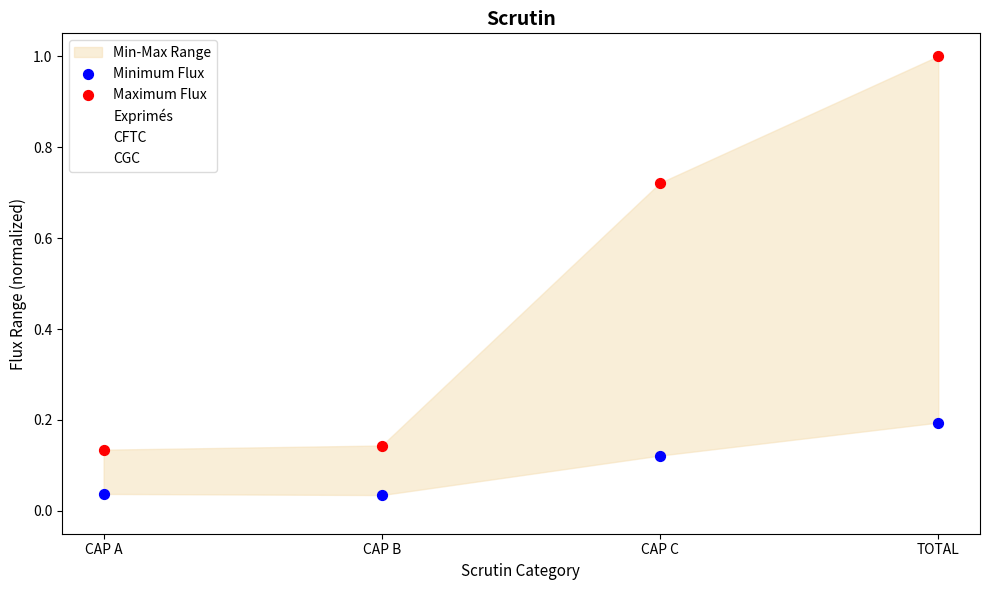

Which series has the widest spread of Y values?

Maximum Flux